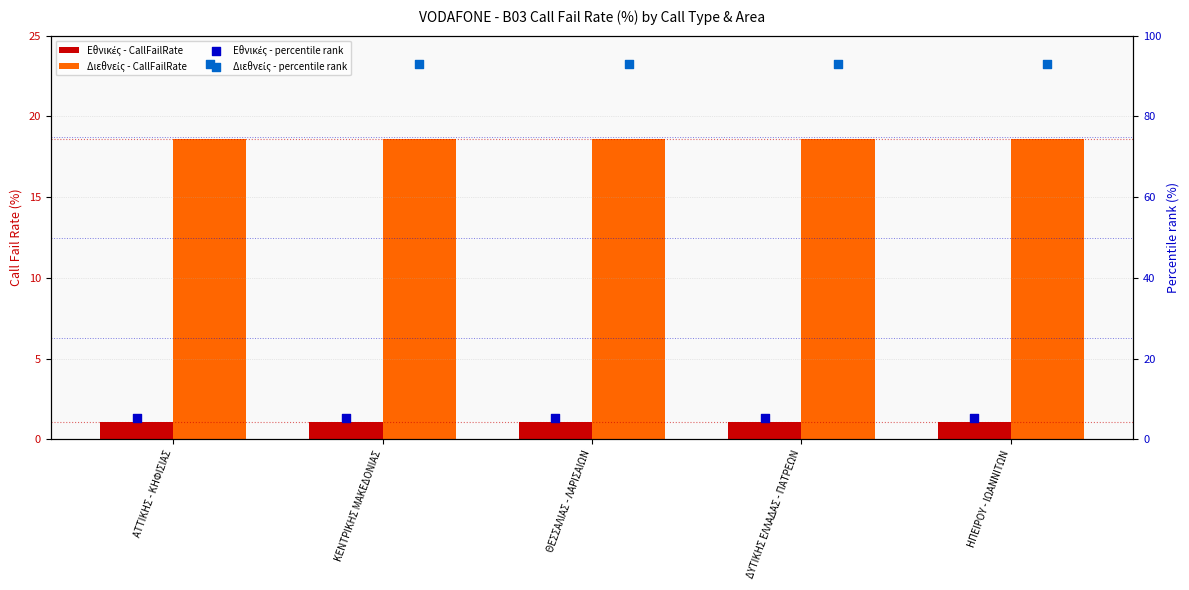

Which series reaches the maximum Y coordinate?

Διεθνείς - percentile rank